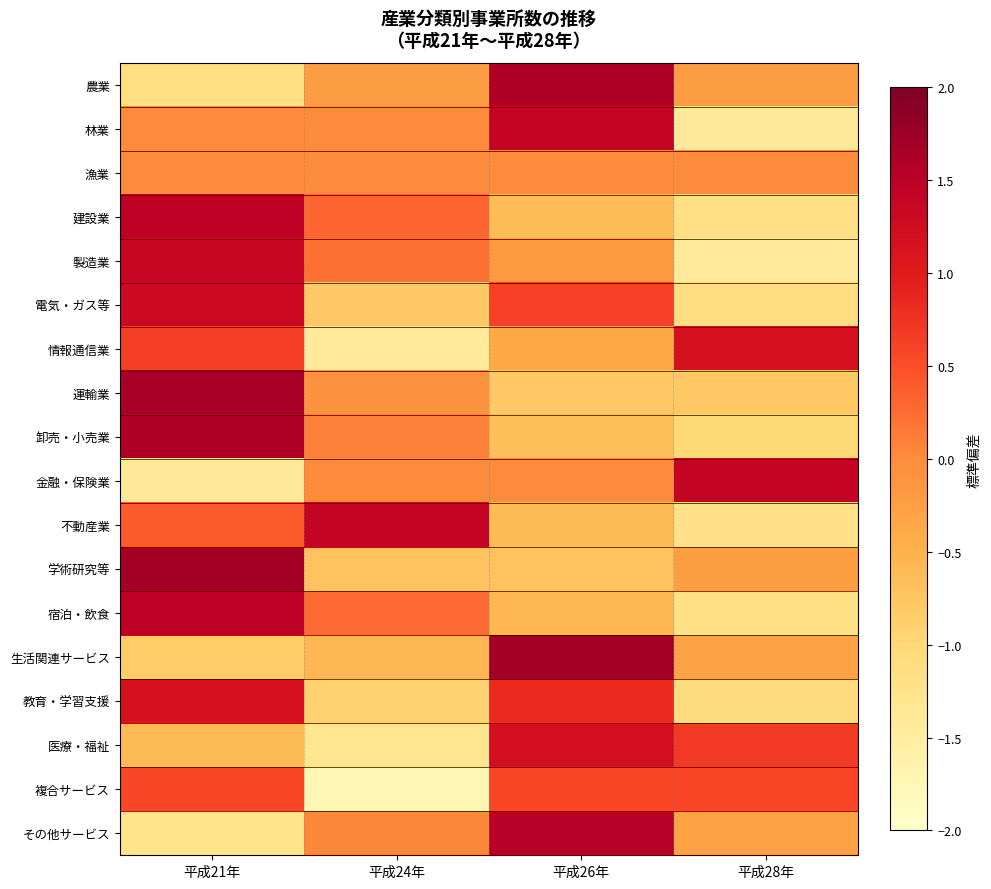

What is the greatest value displayed?

1.7